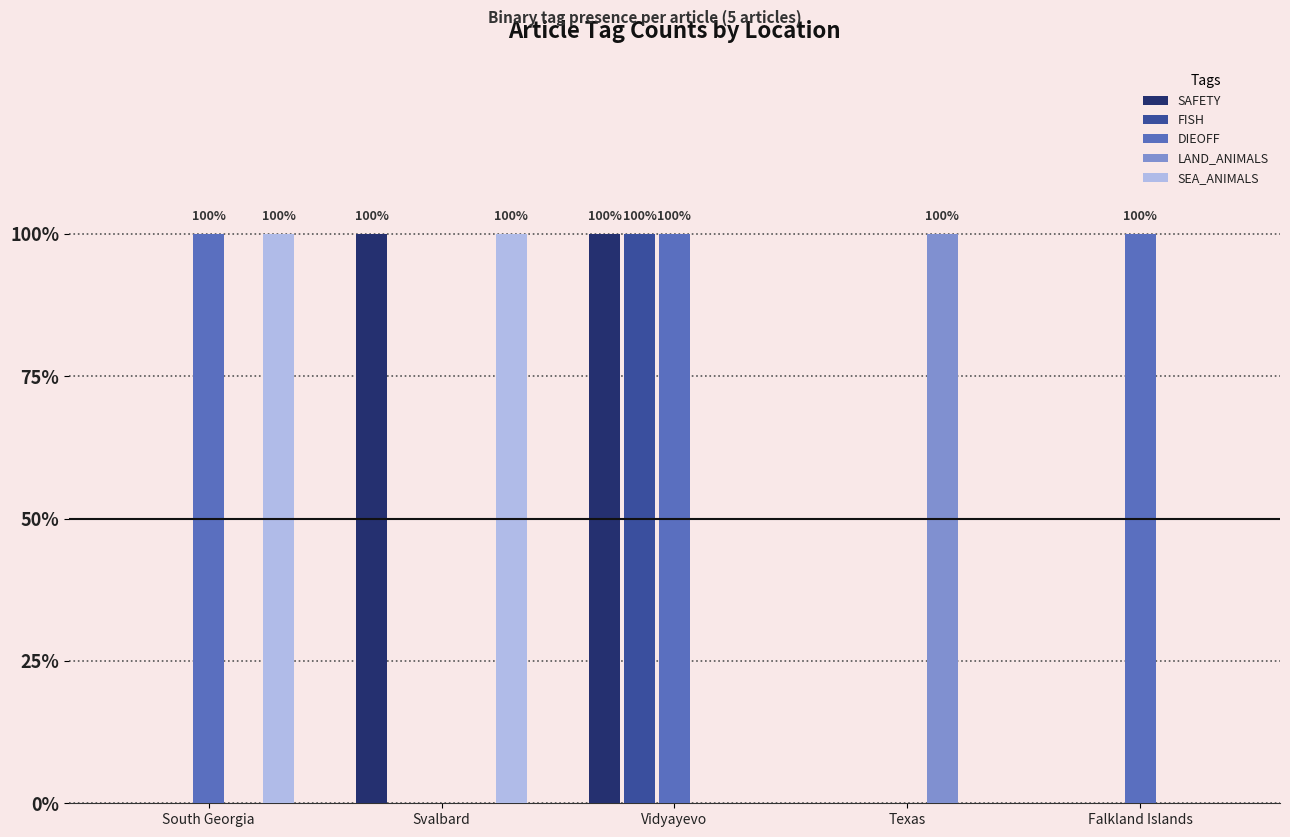

Which label corresponds to the largest value in the chart?

Svalbard